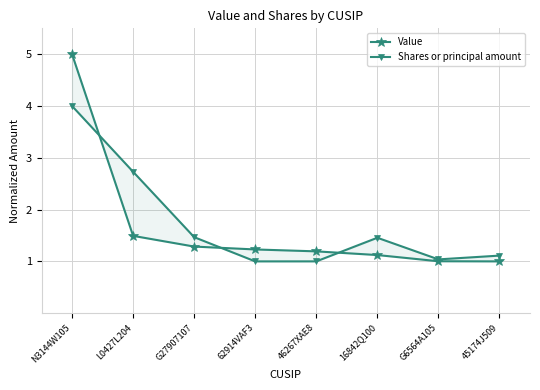

What are all the series names shown in the legend?

Value, Shares or principal amount